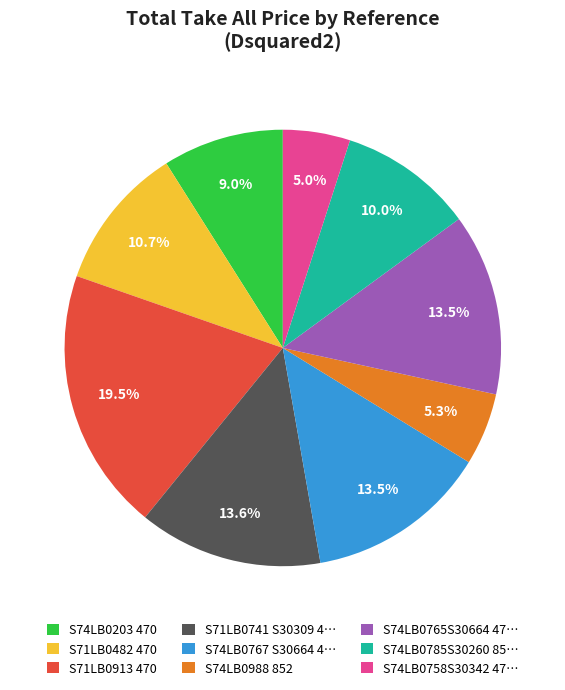

Between S74LB0758S30342 47… and S71LB0741 S30309 4…, which is larger?

S71LB0741 S30309 4…